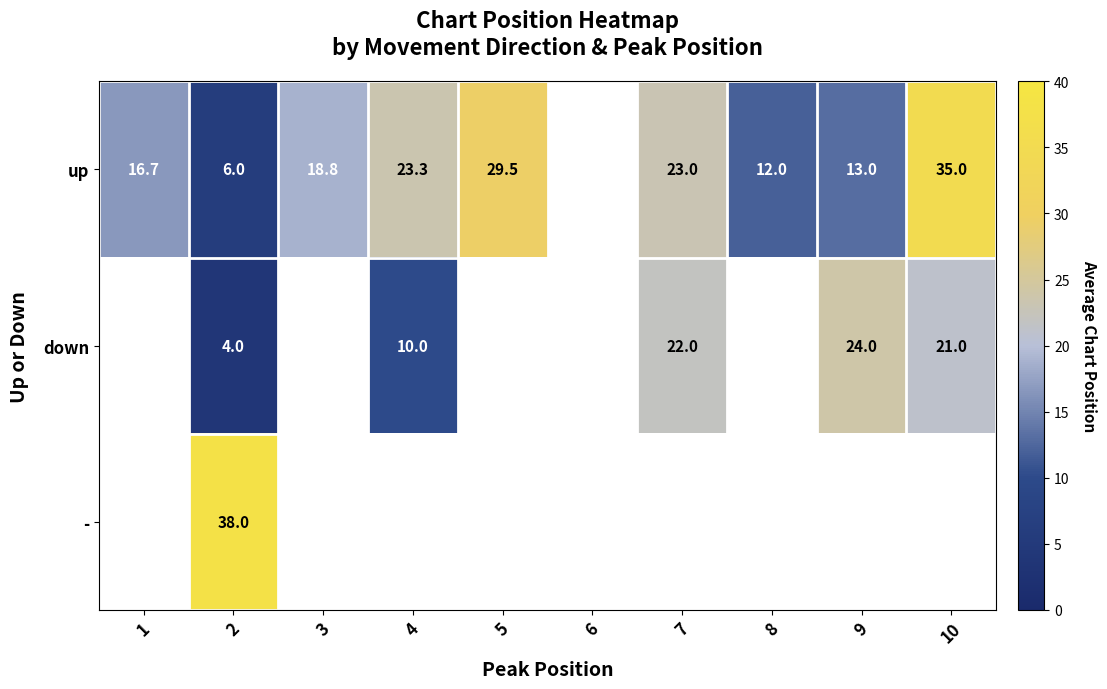

Which has a higher value, 9 or 4?

4